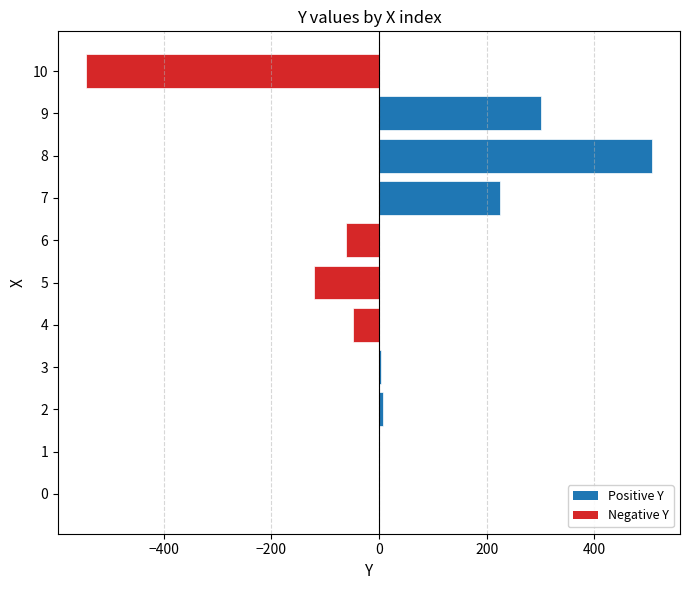

What is the change in value from 0 to 6?

-60.4